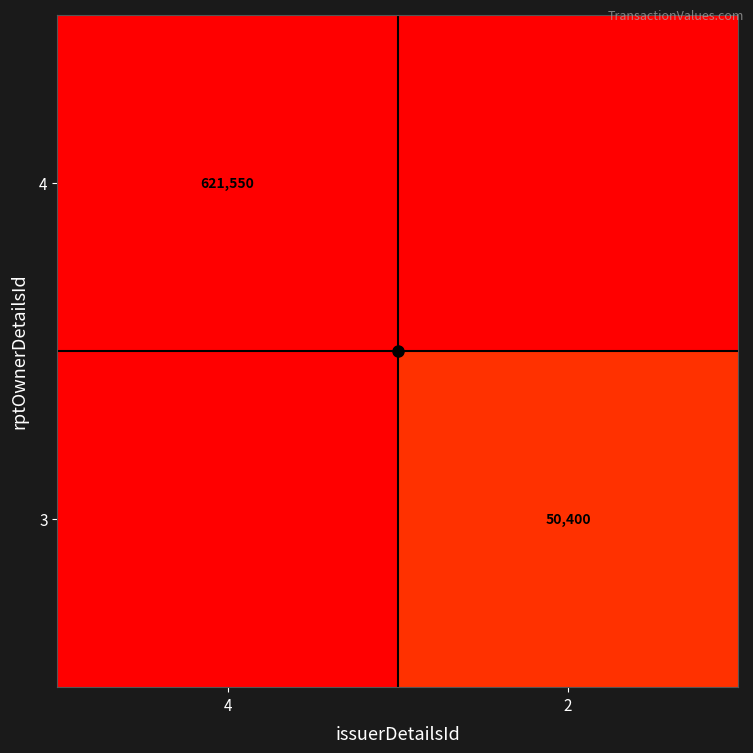

True or false: 3 has a value of -15478 at 4.

False